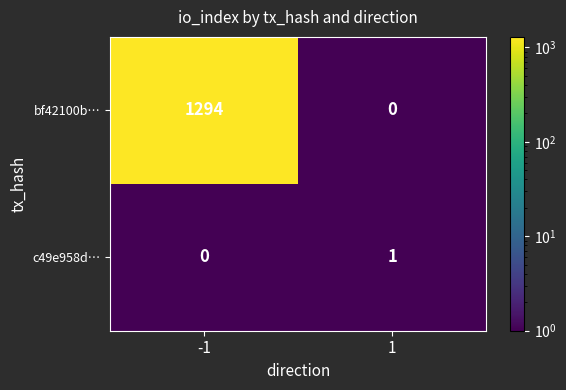

Rank the series by their average value, from highest to lowest.

bf42100b…, c49e958d…